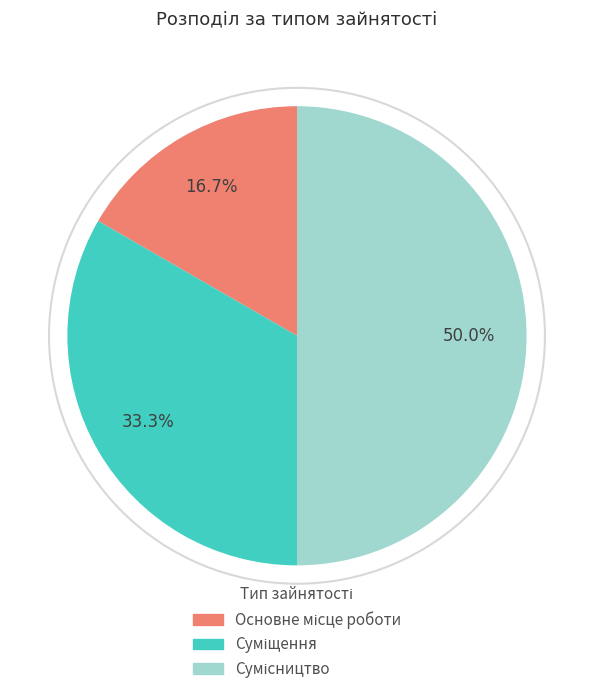

What percentage is the Основне місце роботи slice, to the nearest percent?

17%